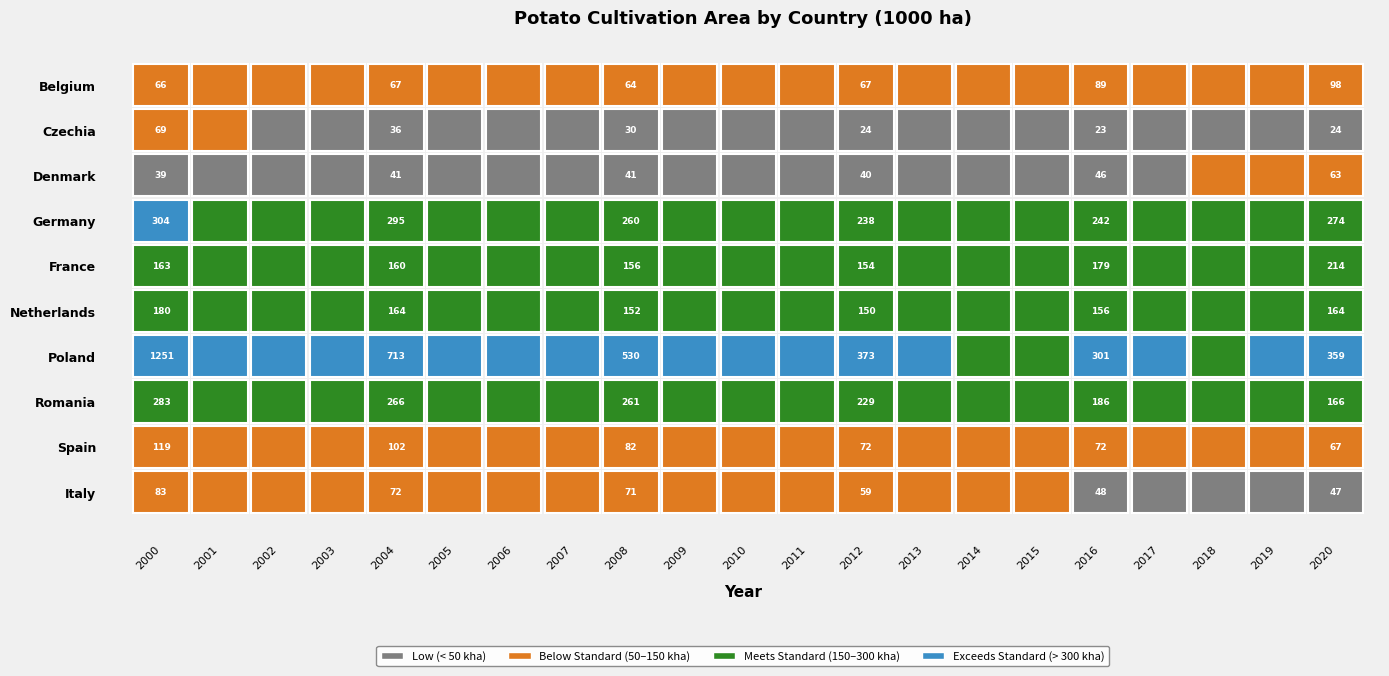

What is the spread (max minus min) of values at 11?

366.6